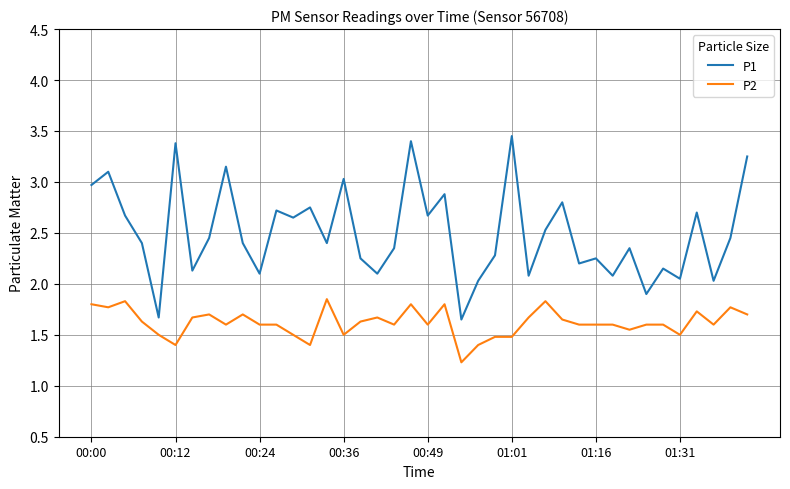

True or false: P2 and P1 intersect in this chart.

False